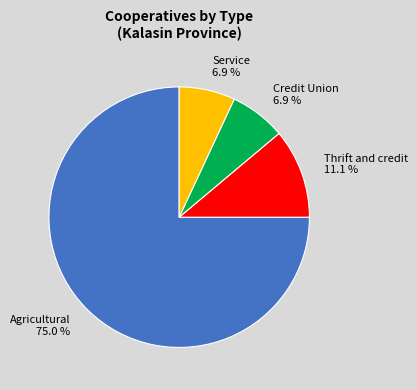

Approximately how many times larger is the value at Service compared to Credit Union?

1.0